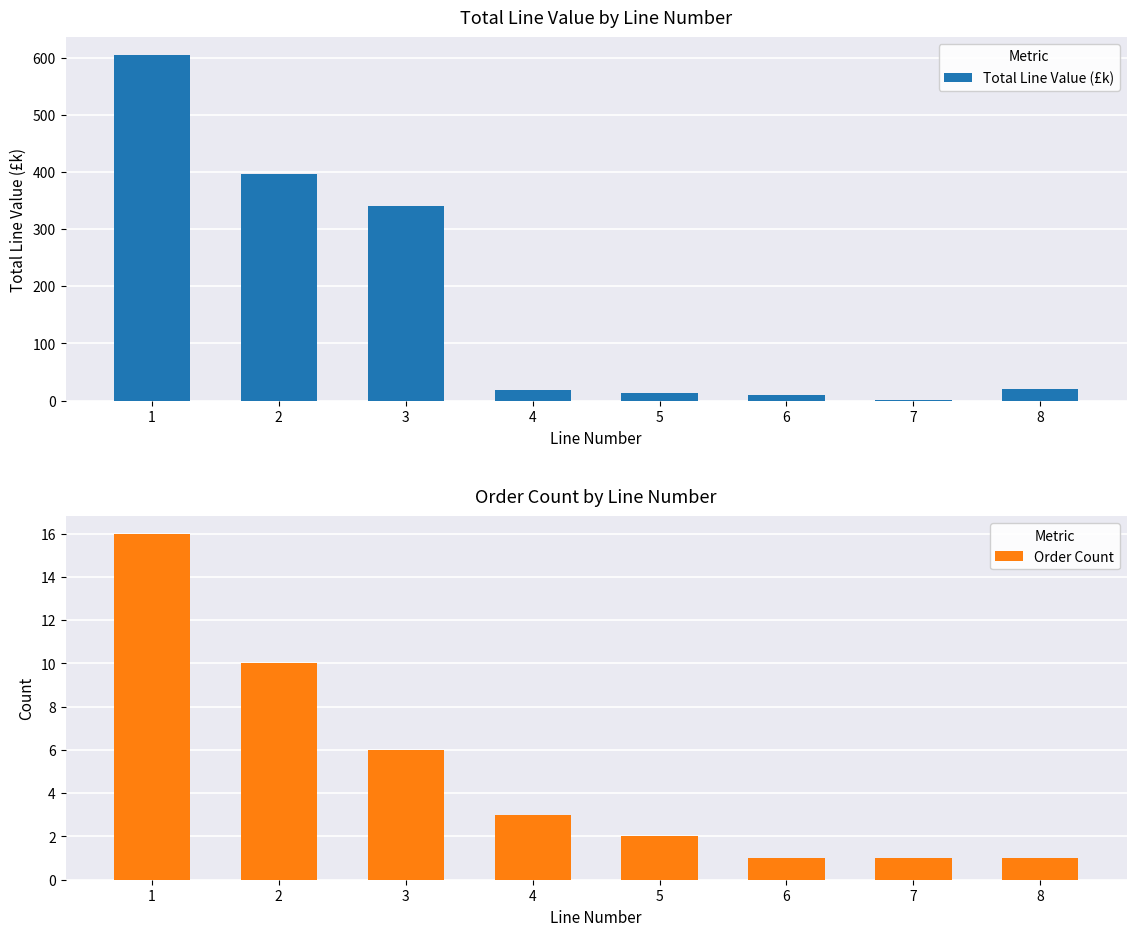

What is the difference between the Order Count values at 1 and 2?

6